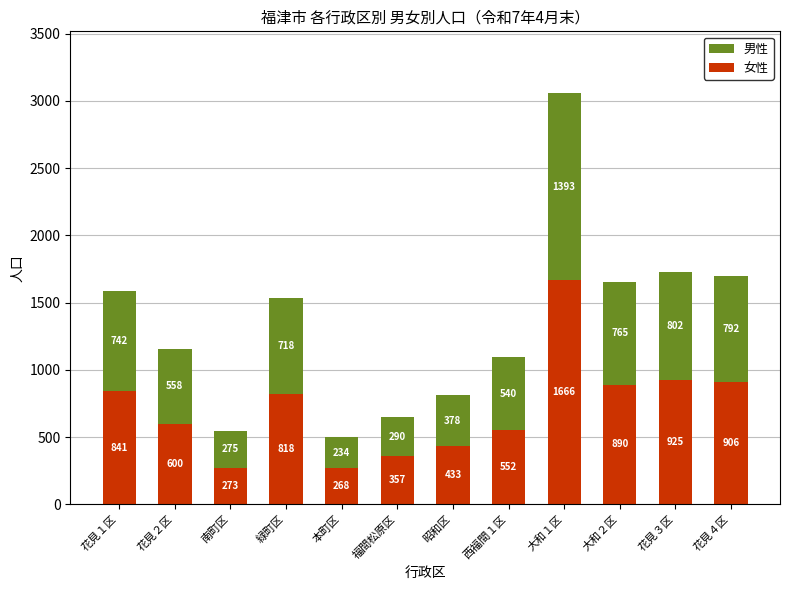

Are the bars grouped side by side (vs. stacked)?

No